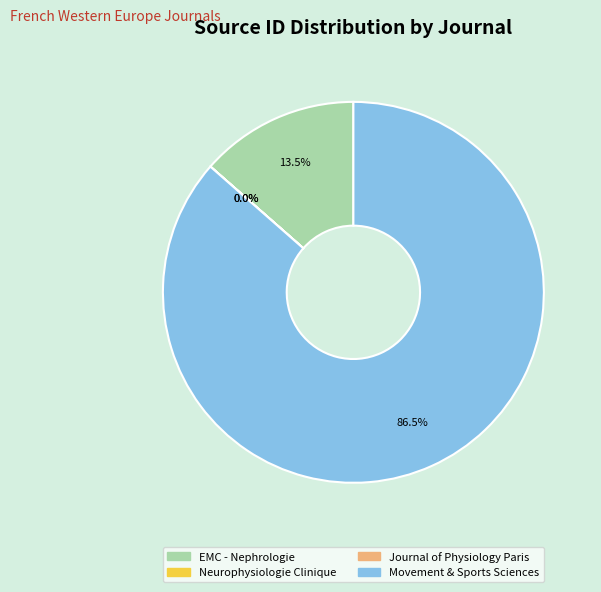

What is the largest slice in the pie chart?

Movement & Sports Sciences